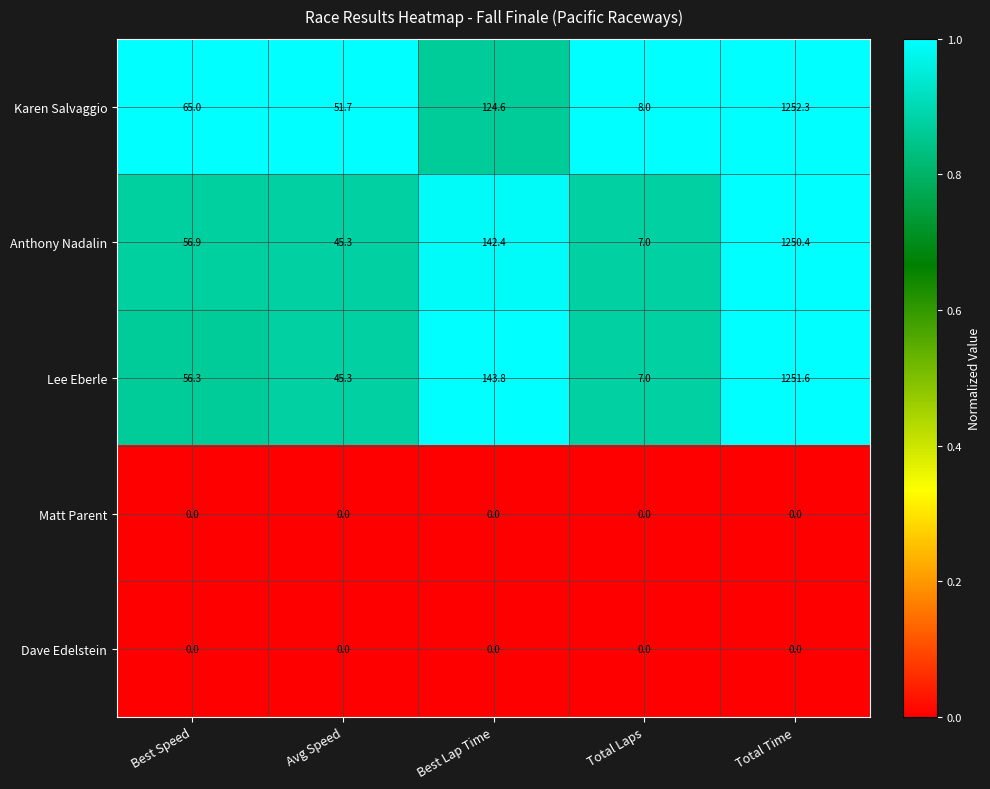

Is it true that Anthony Nadalin equals 1250.4 at Total Time?

True